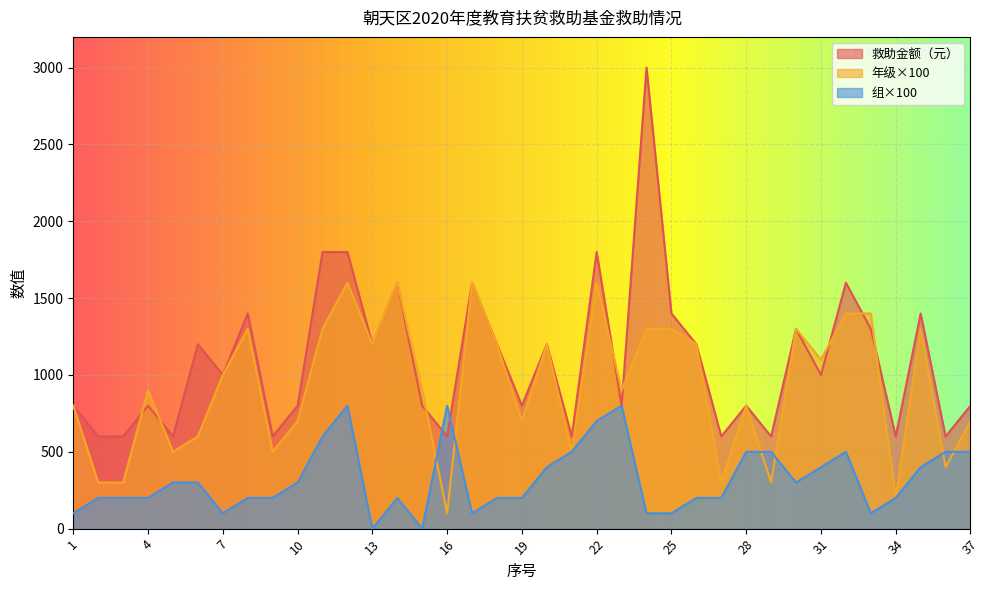

Where does the 年级 series first go above 900?

7